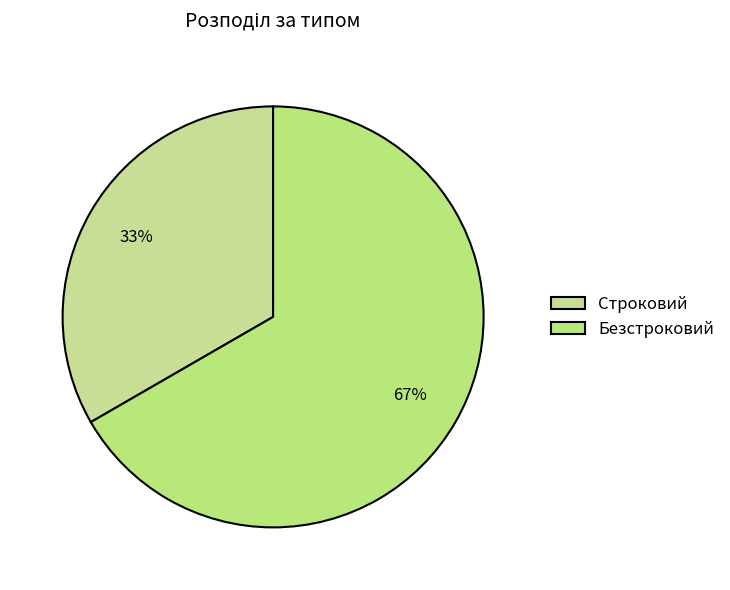

How many slices are in this pie chart?

2